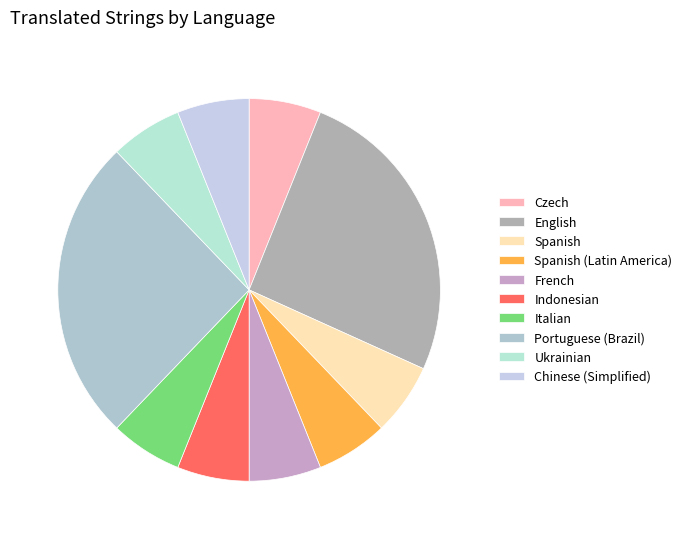

How many segments does this pie chart have?

10